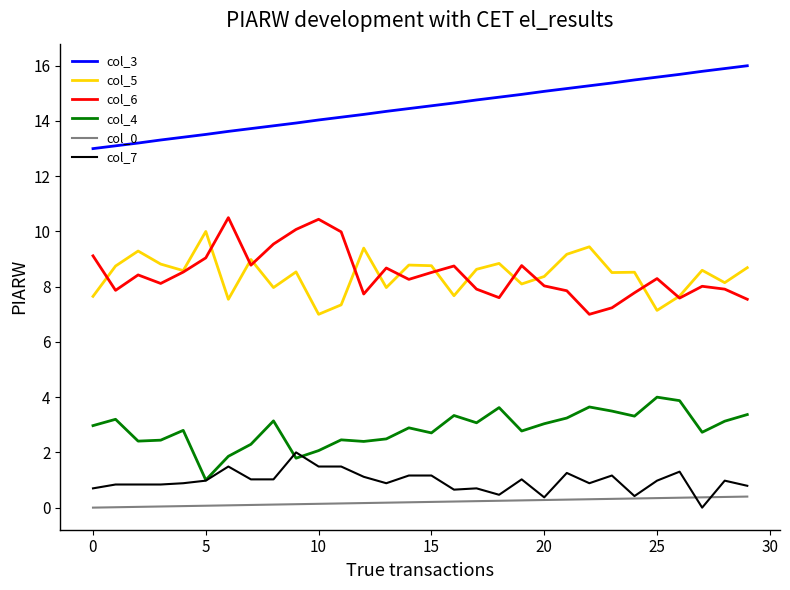

How many lines are shown in the chart?

6